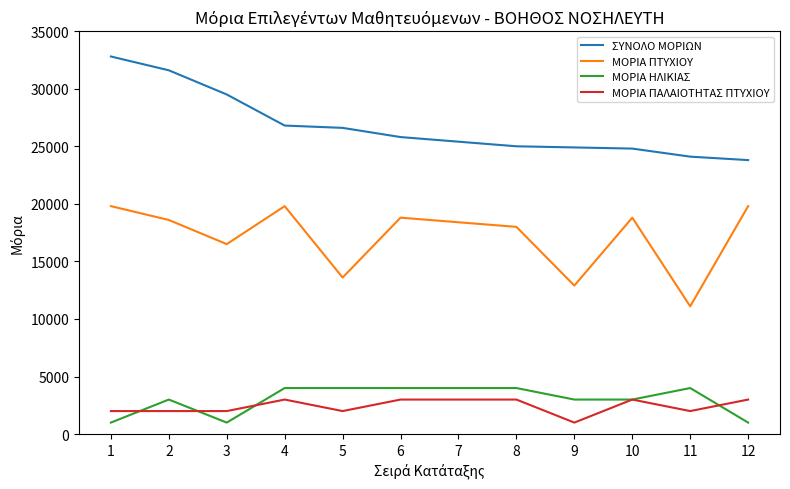

True or false: ΜΟΡΙΑ ΠΤΥΧΙΟΥ and ΣΥΝΟΛΟ ΜΟΡΙΩΝ intersect in this chart.

False